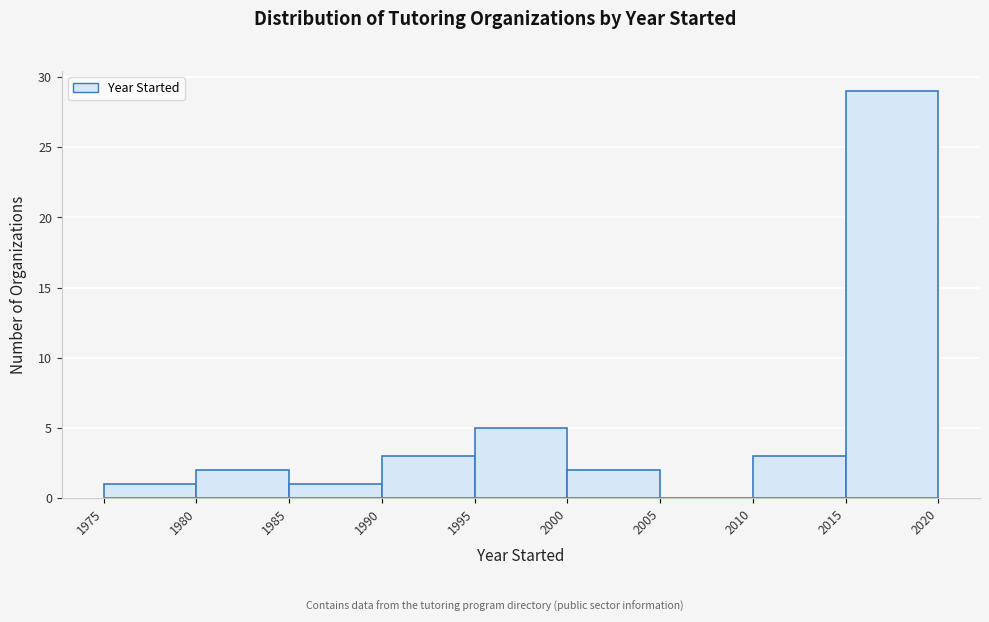

Which range on the x-axis has the tallest bar?

2015 to 2020